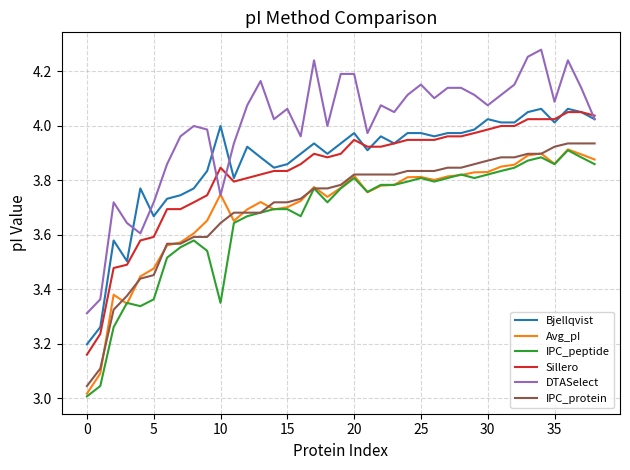

True or false: Bjellqvist and IPC_peptide cross at least once.

False